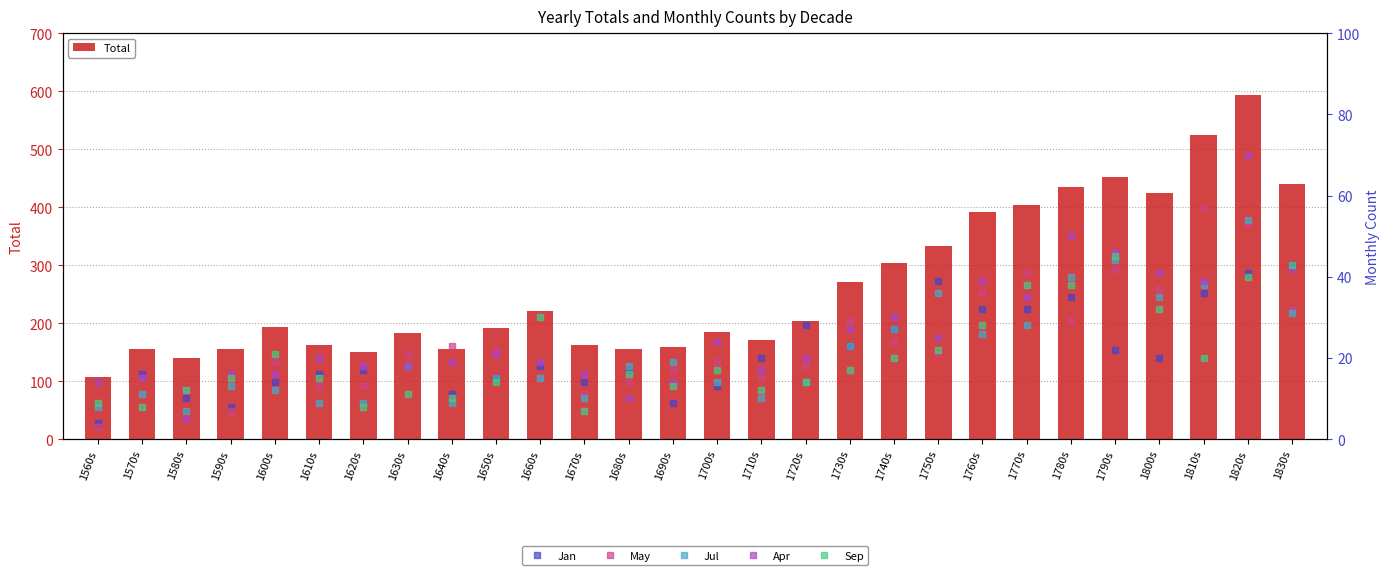

What is the label of the 20th bar from the left?

1750s